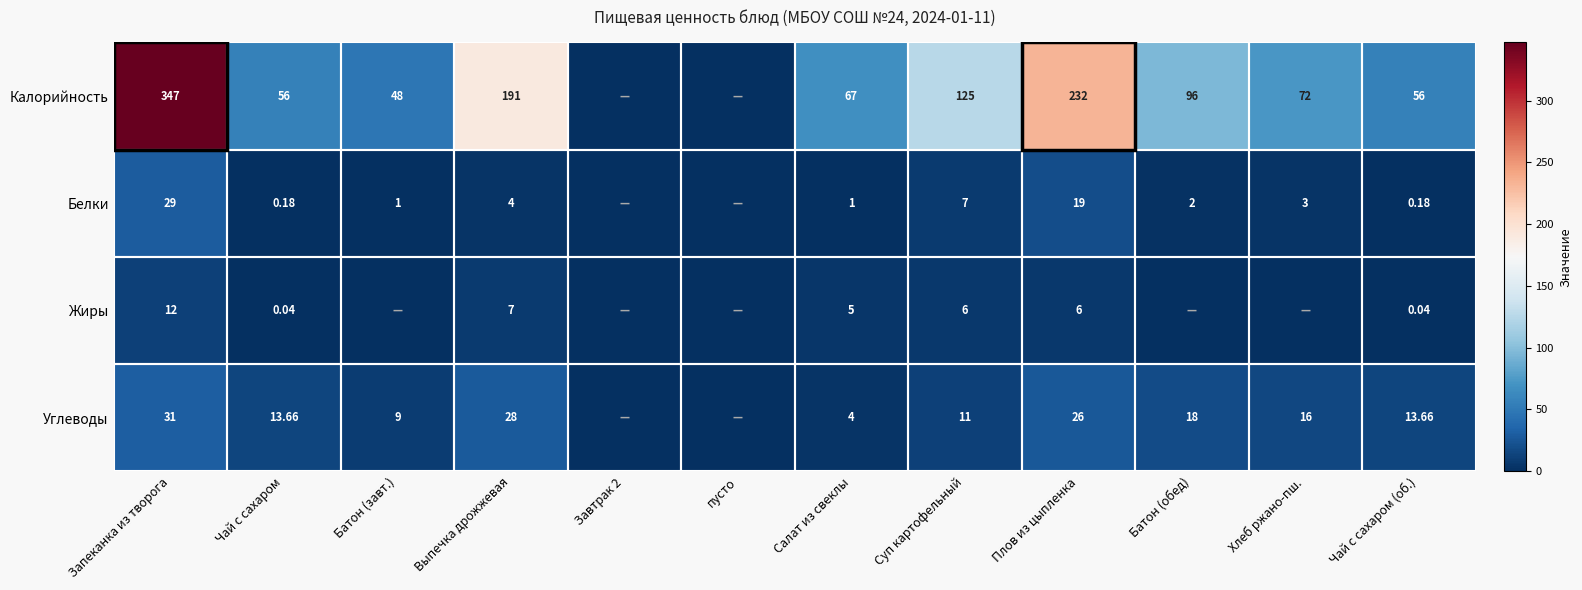

The Жиры series shows 0.0 at Чай с сахаром (об.). True or false?

True